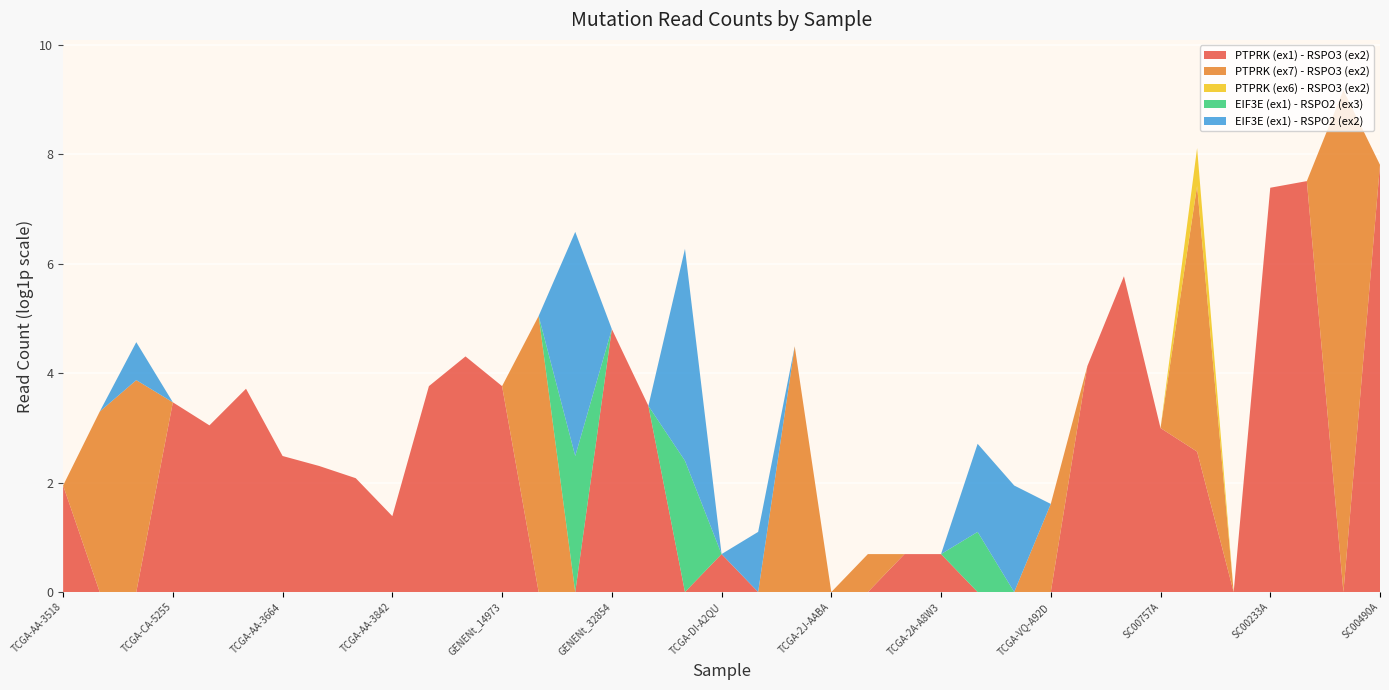

Reading left to right, transcribe all the data shown in this chart.

PTPRK (ex1) - RSPO3 (ex2): TCGA-AA-3518=6	TCGA-G5-6233=0	TCGA-DM-A1HB=0	TCGA-CA-5255=31	TCGA-AF-6136=20	TCGA-D5-6539=40	TCGA-AA-3664=11	TCGA-DT-5265=9	TCGA-A6-2672=7	TCGA-AA-3842=3	TCGA-QG-A5YX=42	GENENt_14955=73	GENENt_14973=42	GENENt_14980=0	GENENt_32191=0	GENENt_32854=121	GENENt_32900=29	GENENt_32906=0	TCGA-DI-A2QU=1	TCGA-L5-A4OE=0	TCGA-JY-A938=0	TCGA-2J-AABA=0	TCGA-HZ-A77P=0	TCGA-KK-A8I9=1	TCGA-2A-A8W3=1	TCGA-KB-A93H=0	TCGA-BR-6566=0	TCGA-VQ-A92D=0	TCGA-D7-5578=61	TCGA-VQ-AA68=319	SC00757A=19	SC00762A=12	SC00763A=0	SC00233A=1611	SC00307A=1819	SC00331A=0	SC00490A=2449
PTPRK (ex7) - RSPO3 (ex2): TCGA-AA-3518=0	TCGA-G5-6233=26	TCGA-DM-A1HB=47	TCGA-CA-5255=0	TCGA-AF-6136=0	TCGA-D5-6539=0	TCGA-AA-3664=0	TCGA-DT-5265=0	TCGA-A6-2672=0	TCGA-AA-3842=0	TCGA-QG-A5YX=0	GENENt_14955=0	GENENt_14973=0	GENENt_14980=154	GENENt_32191=0	GENENt_32854=0	GENENt_32900=0	GENENt_32906=0	TCGA-DI-A2QU=0	TCGA-L5-A4OE=0	TCGA-JY-A938=88	TCGA-2J-AABA=0	TCGA-HZ-A77P=1	TCGA-KK-A8I9=0	TCGA-2A-A8W3=0	TCGA-KB-A93H=0	TCGA-BR-6566=0	TCGA-VQ-A92D=4	TCGA-D7-5578=0	TCGA-VQ-AA68=0	SC00757A=0	SC00762A=127	SC00763A=0	SC00233A=0	SC00307A=0	SC00331A=9595	SC00490A=0
PTPRK (ex6) - RSPO3 (ex2): TCGA-AA-3518=0	TCGA-G5-6233=0	TCGA-DM-A1HB=0	TCGA-CA-5255=0	TCGA-AF-6136=0	TCGA-D5-6539=0	TCGA-AA-3664=0	TCGA-DT-5265=0	TCGA-A6-2672=0	TCGA-AA-3842=0	TCGA-QG-A5YX=0	GENENt_14955=0	GENENt_14973=0	GENENt_14980=0	GENENt_32191=0	GENENt_32854=0	GENENt_32900=0	GENENt_32906=0	TCGA-DI-A2QU=0	TCGA-L5-A4OE=0	TCGA-JY-A938=0	TCGA-2J-AABA=0	TCGA-HZ-A77P=0	TCGA-KK-A8I9=0	TCGA-2A-A8W3=0	TCGA-KB-A93H=0	TCGA-BR-6566=0	TCGA-VQ-A92D=0	TCGA-D7-5578=0	TCGA-VQ-AA68=0	SC00757A=0	SC00762A=1	SC00763A=0	SC00233A=0	SC00307A=0	SC00331A=0	SC00490A=0
EIF3E (ex1) - RSPO2 (ex3): TCGA-AA-3518=0	TCGA-G5-6233=0	TCGA-DM-A1HB=0	TCGA-CA-5255=0	TCGA-AF-6136=0	TCGA-D5-6539=0	TCGA-AA-3664=0	TCGA-DT-5265=0	TCGA-A6-2672=0	TCGA-AA-3842=0	TCGA-QG-A5YX=0	GENENt_14955=0	GENENt_14973=0	GENENt_14980=0	GENENt_32191=11	GENENt_32854=0	GENENt_32900=0	GENENt_32906=10	TCGA-DI-A2QU=0	TCGA-L5-A4OE=0	TCGA-JY-A938=0	TCGA-2J-AABA=0	TCGA-HZ-A77P=0	TCGA-KK-A8I9=0	TCGA-2A-A8W3=0	TCGA-KB-A93H=2	TCGA-BR-6566=0	TCGA-VQ-A92D=0	TCGA-D7-5578=0	TCGA-VQ-AA68=0	SC00757A=0	SC00762A=0	SC00763A=0	SC00233A=0	SC00307A=0	SC00331A=0	SC00490A=0
EIF3E (ex1) - RSPO2 (ex2): TCGA-AA-3518=0	TCGA-G5-6233=0	TCGA-DM-A1HB=1	TCGA-CA-5255=0	TCGA-AF-6136=0	TCGA-D5-6539=0	TCGA-AA-3664=0	TCGA-DT-5265=0	TCGA-A6-2672=0	TCGA-AA-3842=0	TCGA-QG-A5YX=0	GENENt_14955=0	GENENt_14973=0	GENENt_14980=0	GENENt_32191=59	GENENt_32854=0	GENENt_32900=0	GENENt_32906=47	TCGA-DI-A2QU=0	TCGA-L5-A4OE=2	TCGA-JY-A938=0	TCGA-2J-AABA=0	TCGA-HZ-A77P=0	TCGA-KK-A8I9=0	TCGA-2A-A8W3=0	TCGA-KB-A93H=4	TCGA-BR-6566=6	TCGA-VQ-A92D=0	TCGA-D7-5578=0	TCGA-VQ-AA68=0	SC00757A=0	SC00762A=0	SC00763A=0	SC00233A=0	SC00307A=0	SC00331A=0	SC00490A=0